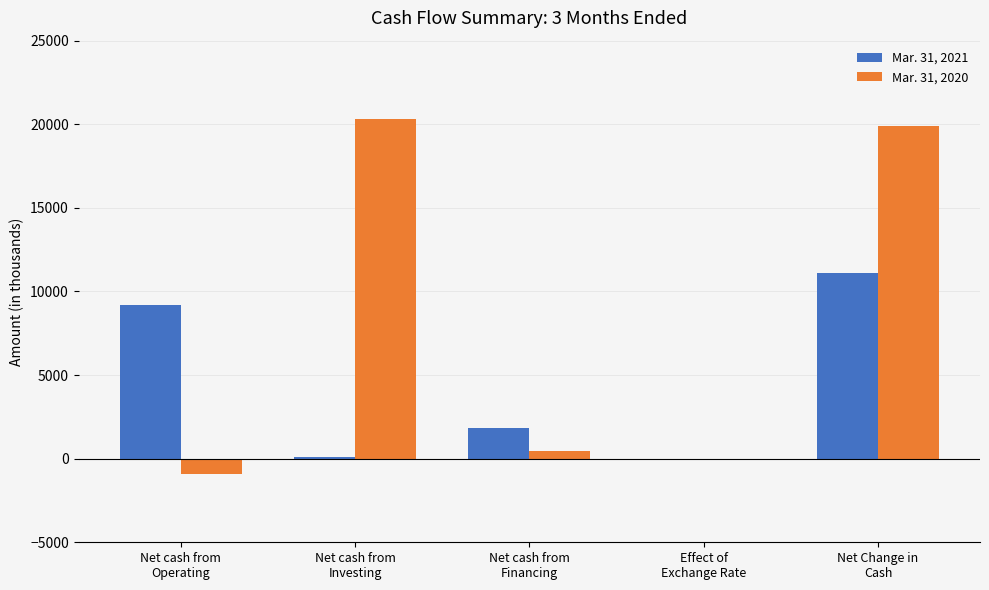

Count the number of categories in the chart.

5